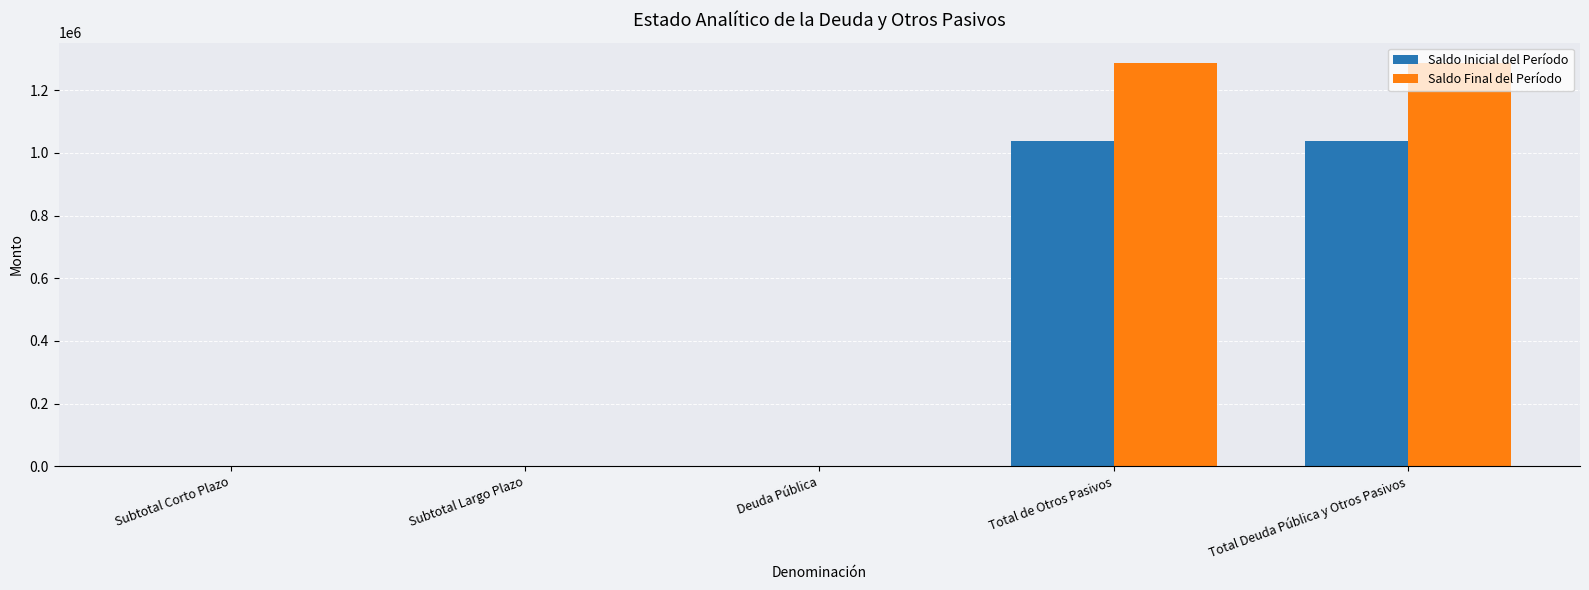

How many groups of bars are there?

5